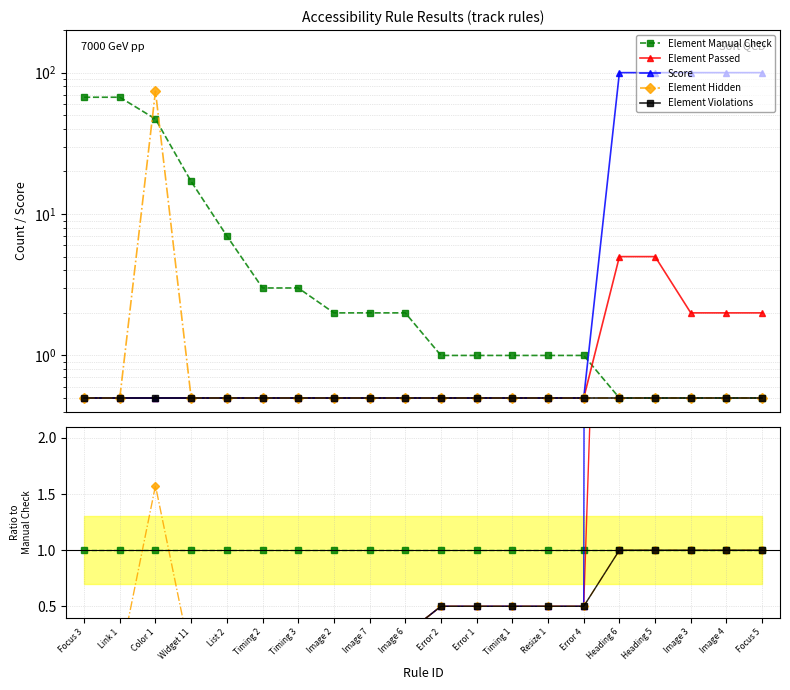

Is this an area chart (filled region under the line)?

No